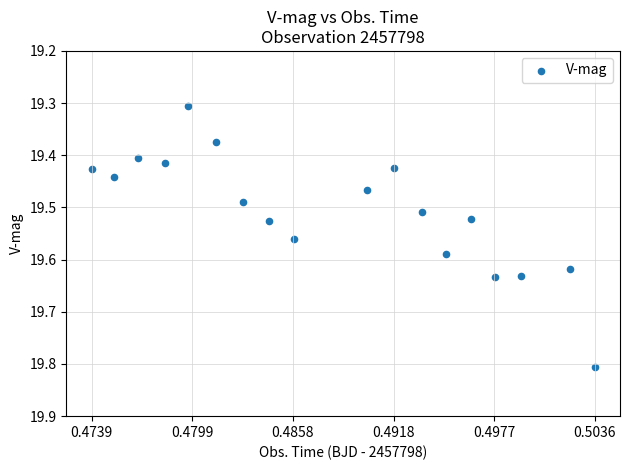

What Y value in the scatter plot is closest to 19?

19.3